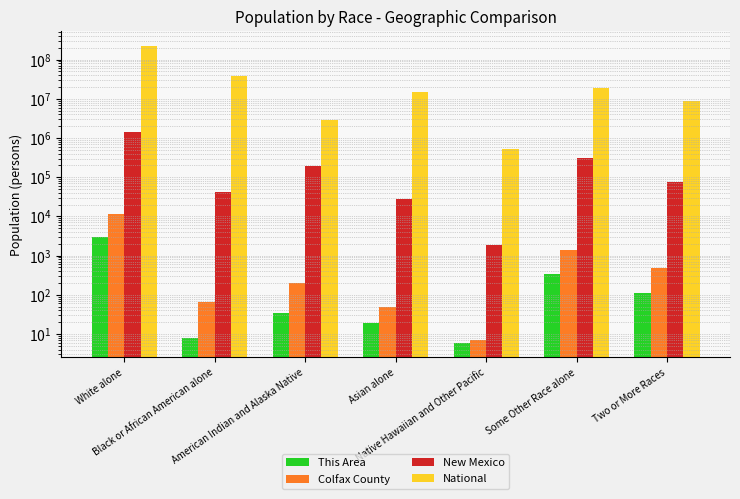

Which series has the largest range (max minus min)?

National